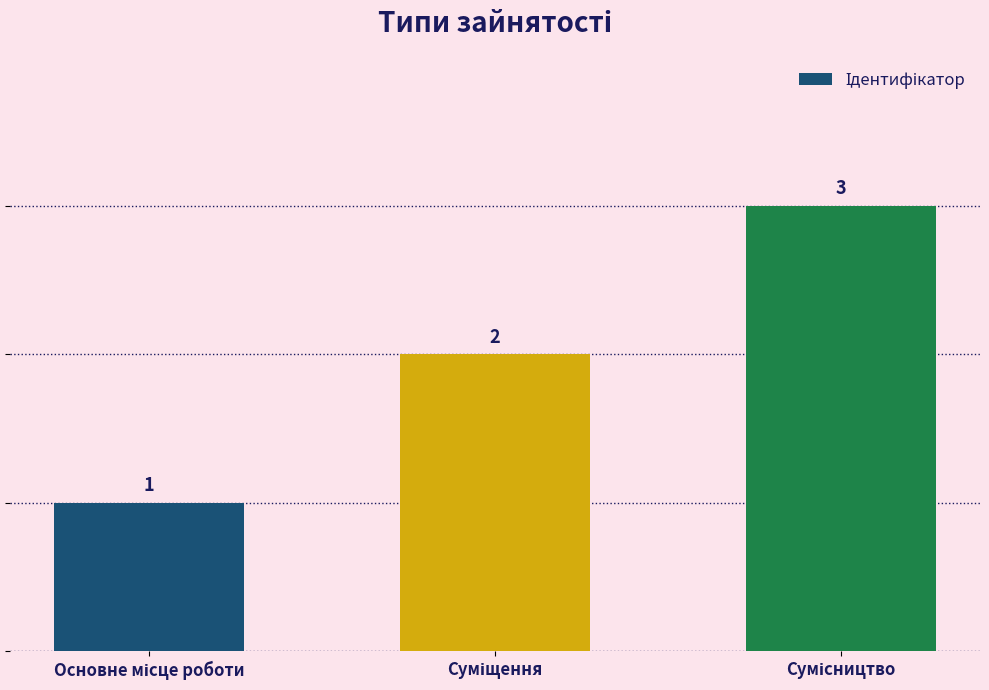

What is the sum of all values?

6